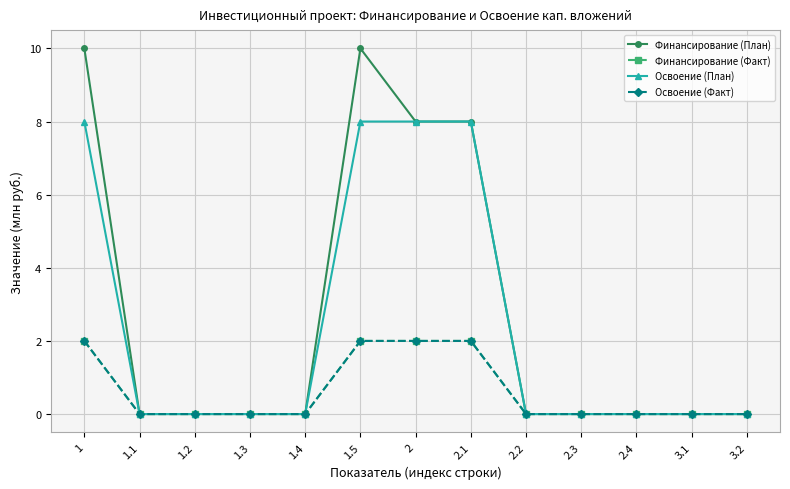

Is this an area chart (filled region under the line)?

No